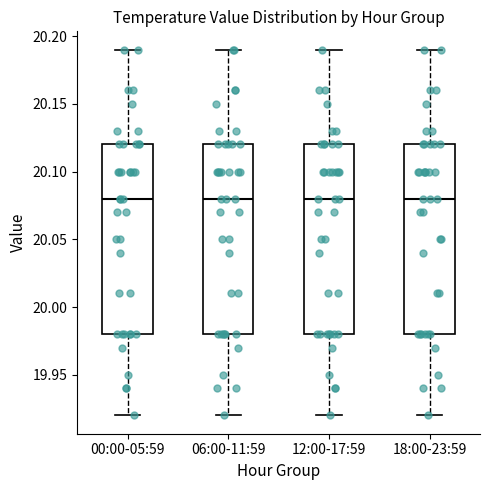

Where is the lower edge of the box for 00:00-05:59 on the y-axis? The values are not printed on the chart, so give them approximately, as read against the axis.

19.98